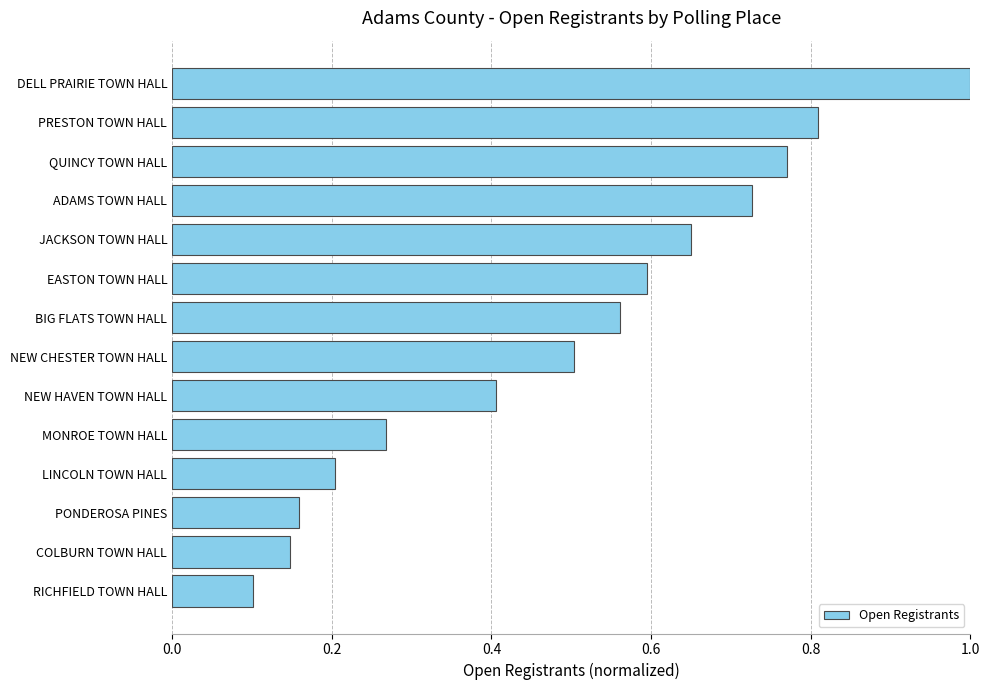

Which label corresponds to the largest value in the chart?

DELL PRAIRIE TOWN HALL